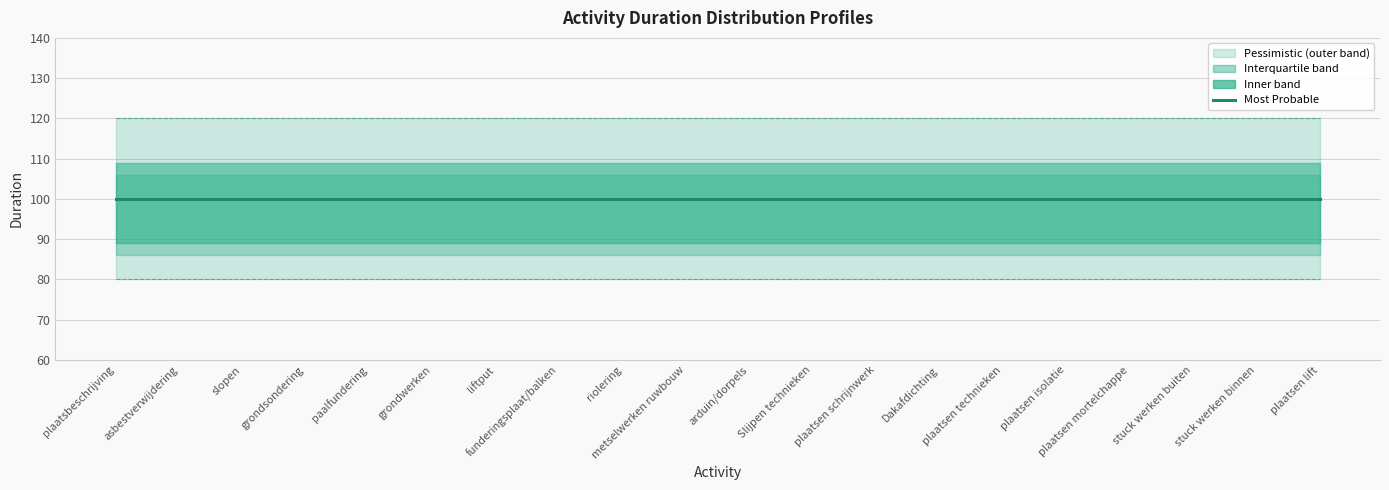

Which label corresponds to the largest value in the chart?

plaatsbeschrijving